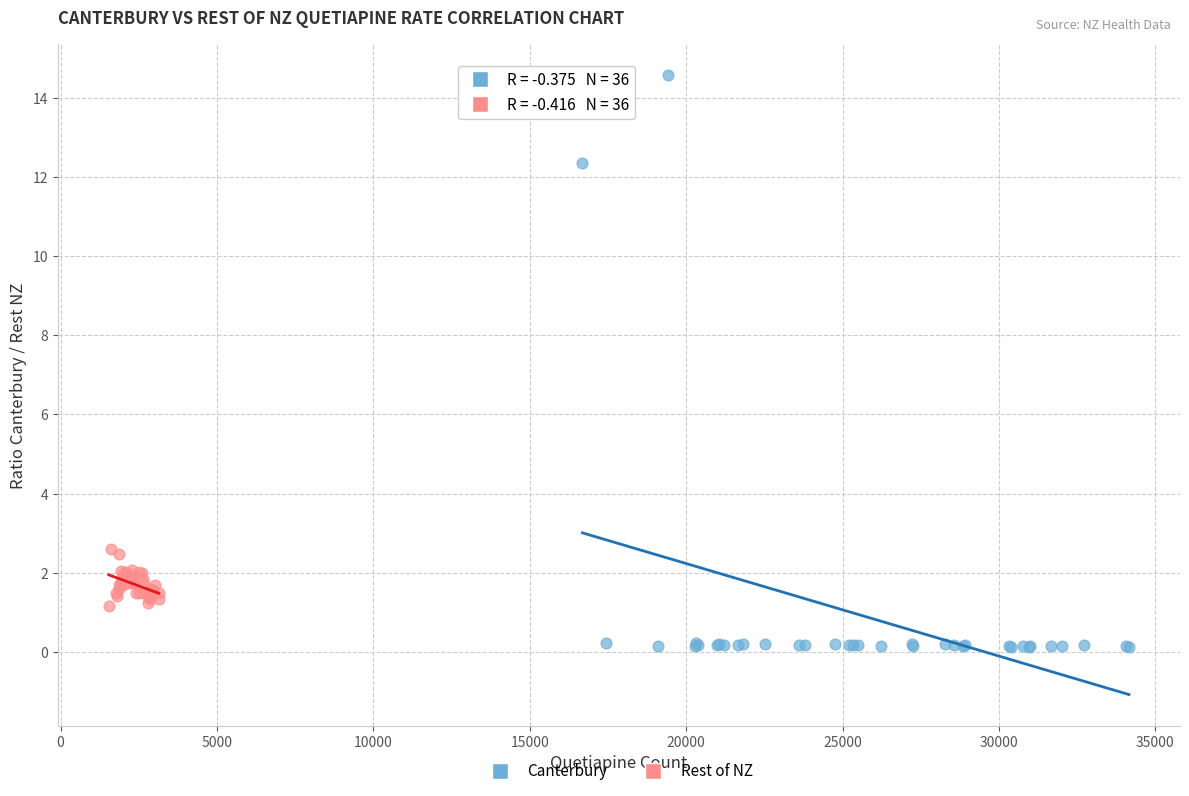

Which series has the largest Y range (max minus min)?

Canterbury